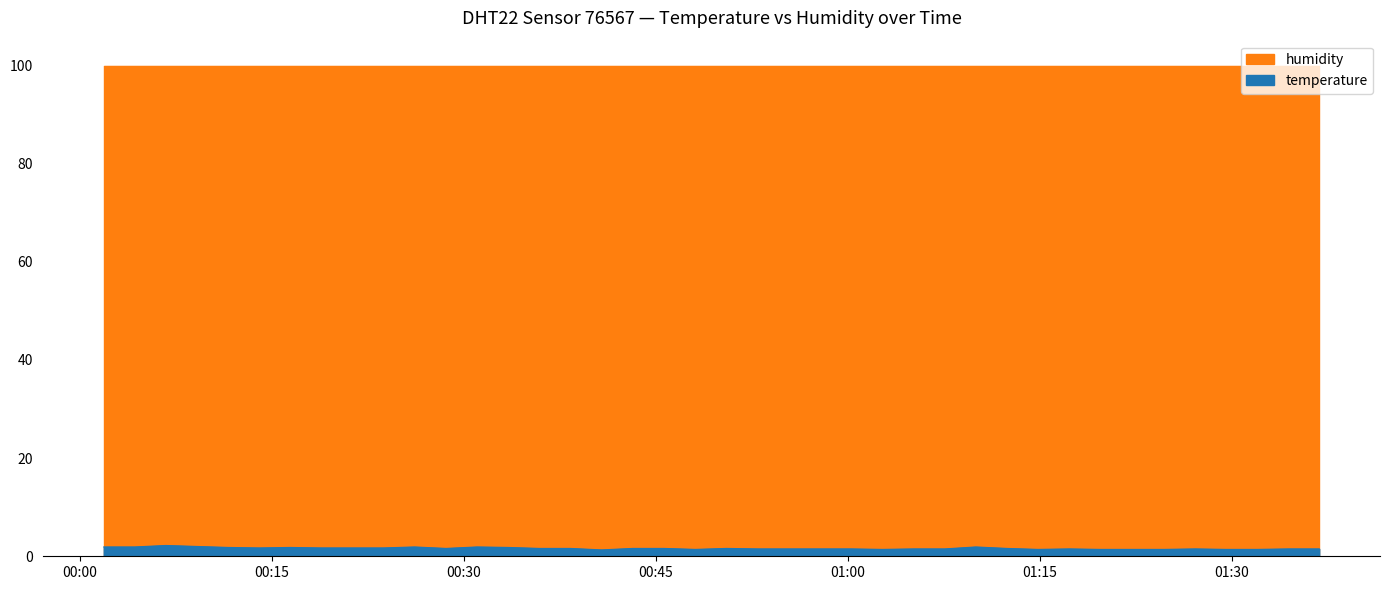

The value at 07:00 is 1.0. True or false?

False